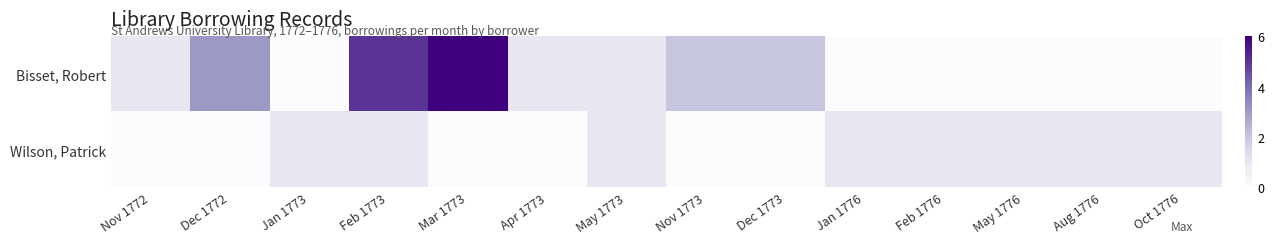

Which series changed the most between Feb 1773 and Oct 1776?

Bisset, Robert